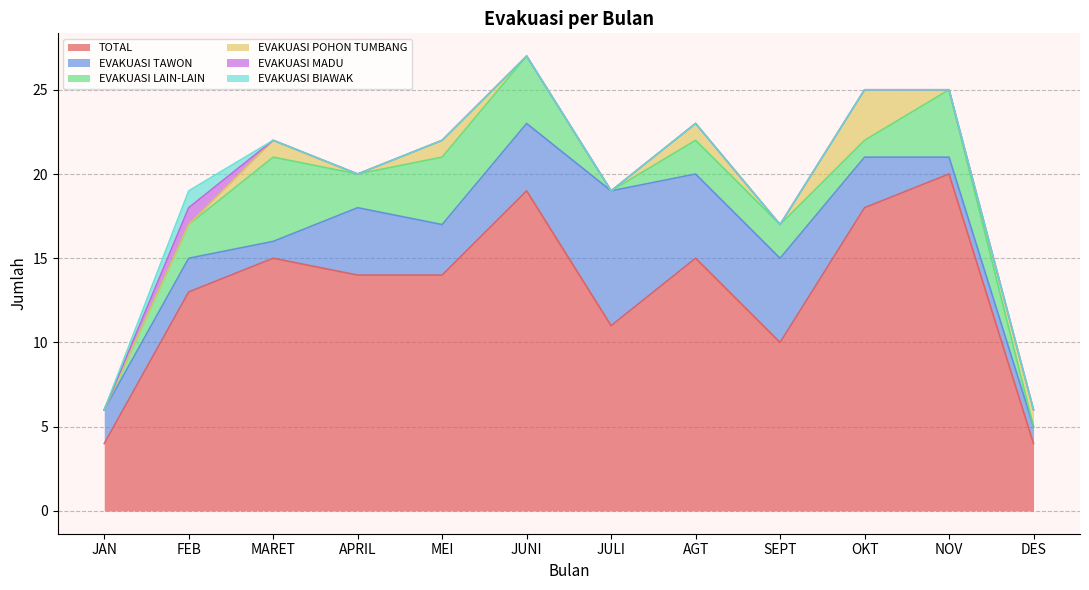

Rank the series by their maximum value, from lowest to highest.

EVAKUASI MADU, EVAKUASI BIAWAK, EVAKUASI POHON TUMBANG, EVAKUASI LAIN-LAIN, EVAKUASI TAWON, TOTAL